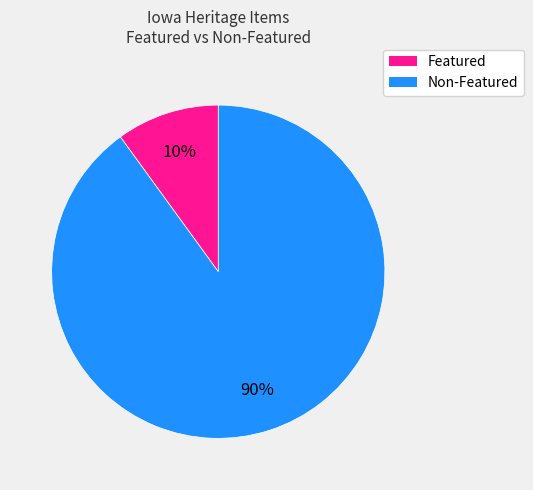

Is there a majority slice in this chart?

Yes